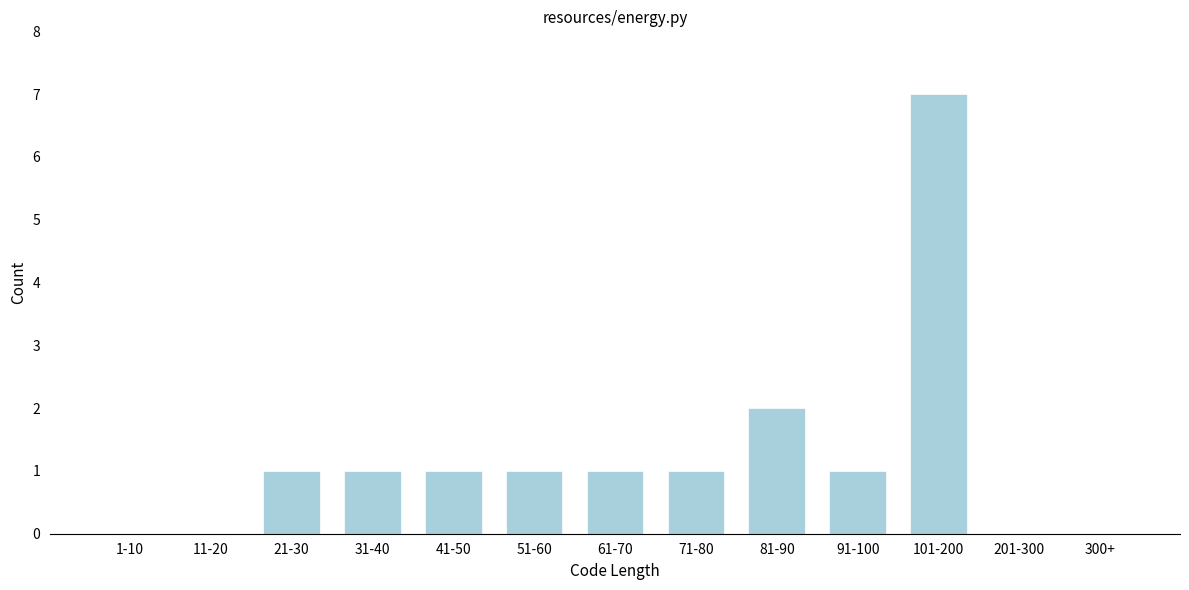

Reading left to right, extract all data points from this chart.

1-10=0	11-20=0	21-30=1	31-40=1	41-50=1	51-60=1	61-70=1	71-80=1	81-90=2	91-100=1	101-200=7	201-300=0	300+=0